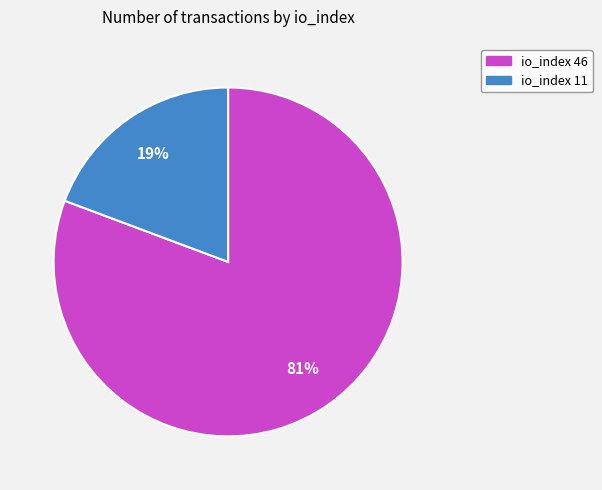

Between io_index 46 and io_index 11, which is larger?

io_index 46